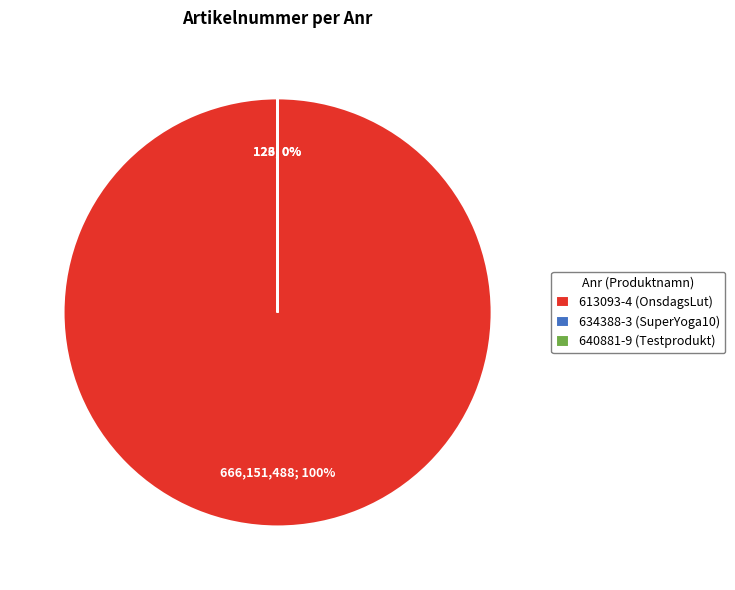

Which slice is the smallest?

640881-9